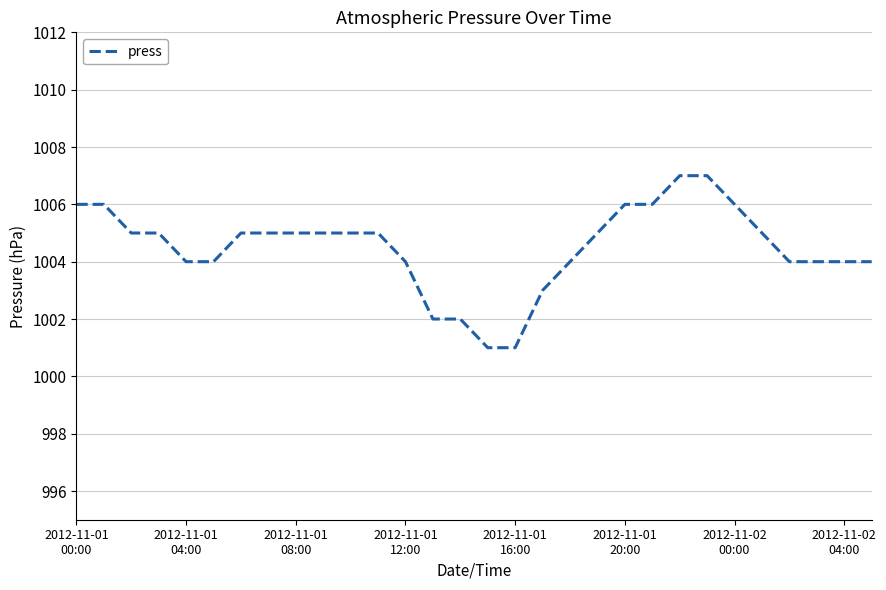

What is the greatest value displayed?

1007